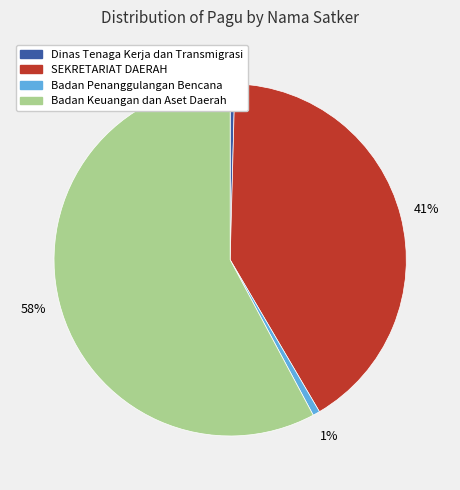

Combined, do Badan Keuangan dan Aset Daerah and SEKRETARIAT DAERAH account for over 50%?

Yes